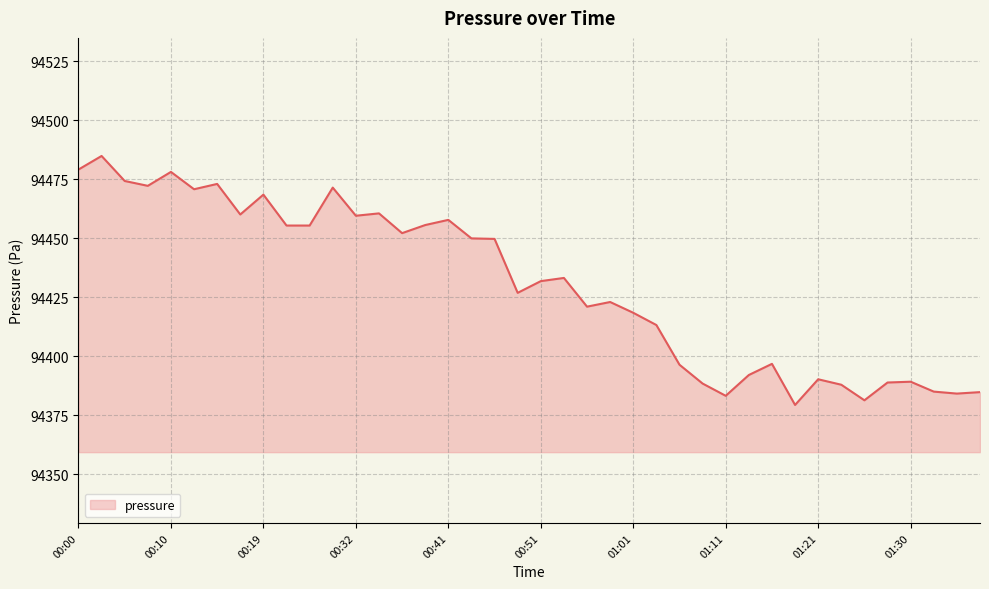

What is the difference between the maximum and minimum values?

105.4